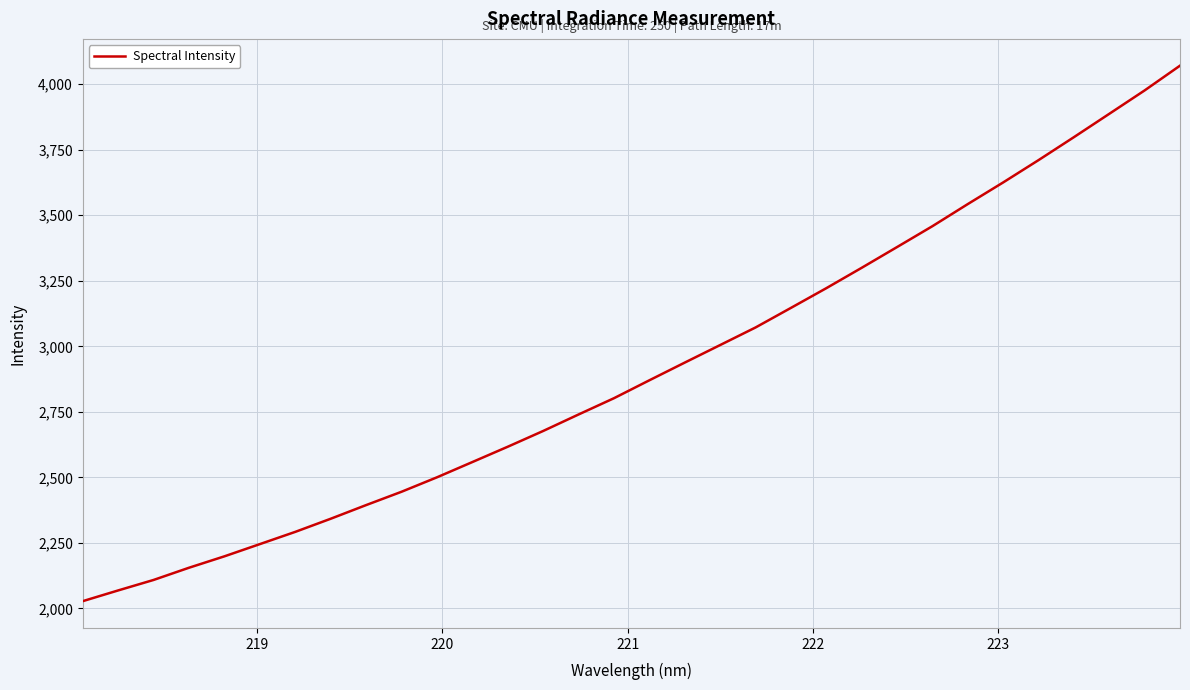

What is the smallest value displayed?

2027.4